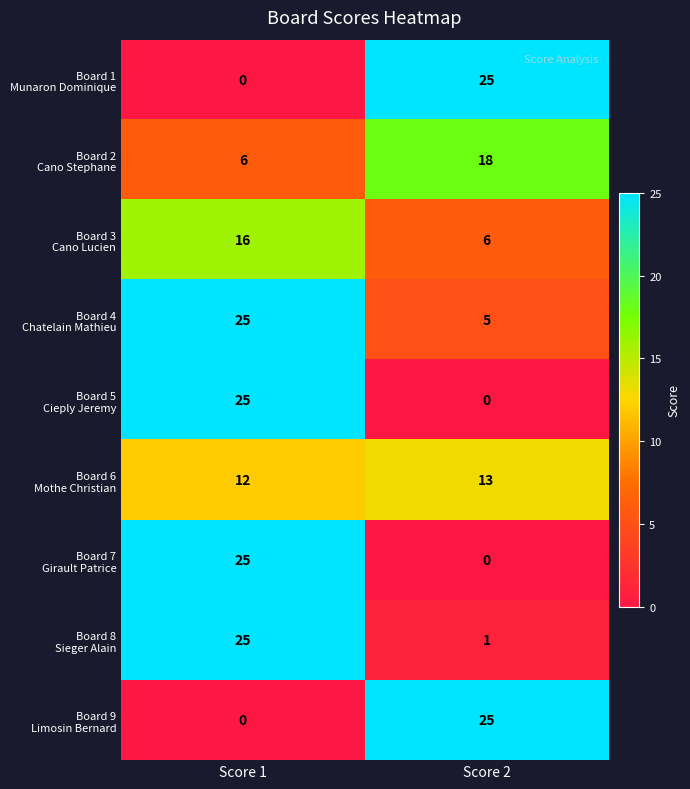

What is the difference between the highest and lowest values at Score 2?

25